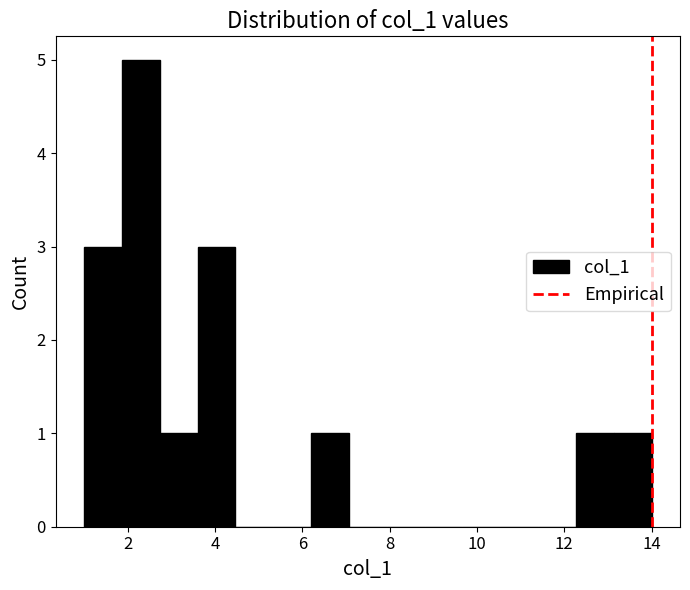

Reading left to right, transcribe this chart: for each bar, give the range it covers on the x-axis and its height. Neither the bar edges nor the heights are printed on the chart, so give them approximately, as read against the axes.

1.0 to 1.8: 3
1.8 to 2.8: 5
2.8 to 3.6: 1
3.6 to 4.4: 3
4.4 to 5.4: 0
5.4 to 6.2: 0
6.2 to 7.0: 1
7.0 to 8.0: 0
8.0 to 8.8: 0
8.8 to 9.6: 0
9.6 to 10.6: 0
10.6 to 11.4: 0
11.4 to 12.2: 0
12.2 to 13.2: 1
13.2 to 14.0: 1